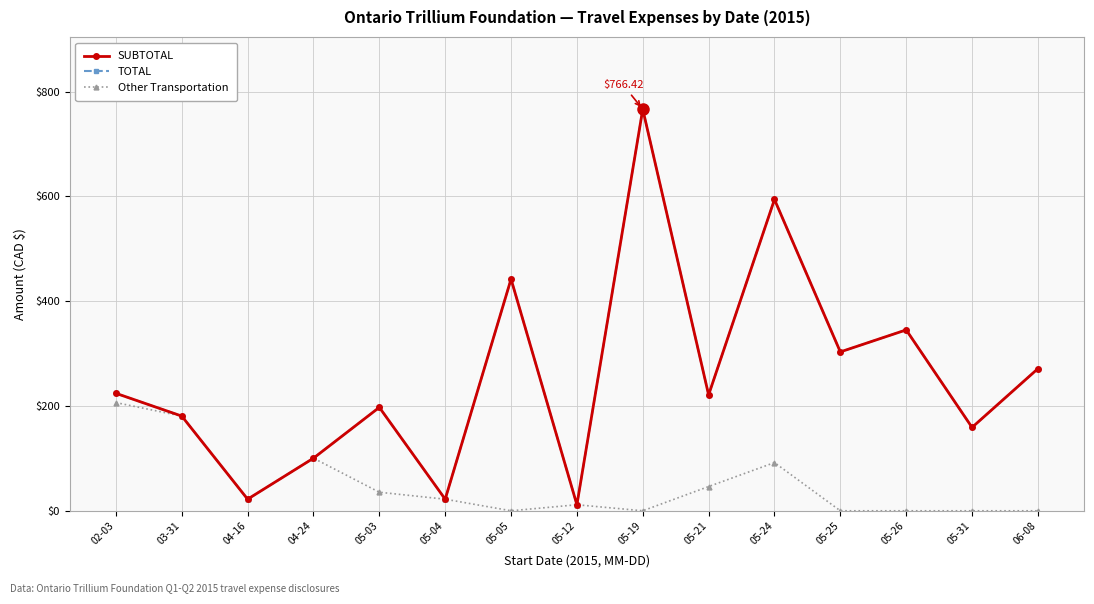

True or false: Other Transportation has more than 1 points higher than both neighbors.

True